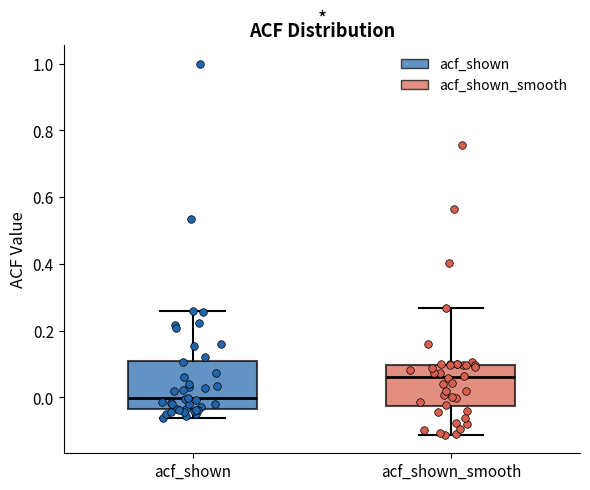

Which box has the lowest median line?

acf_shown